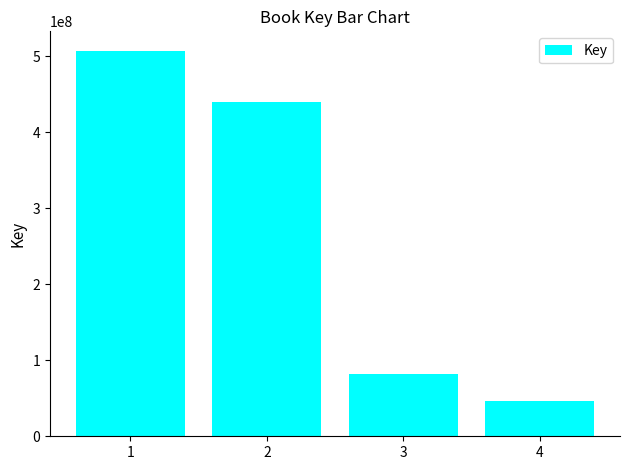

Reading left to right, what are all the values shown in this chart?

507441553	440380545	81668243	46477589